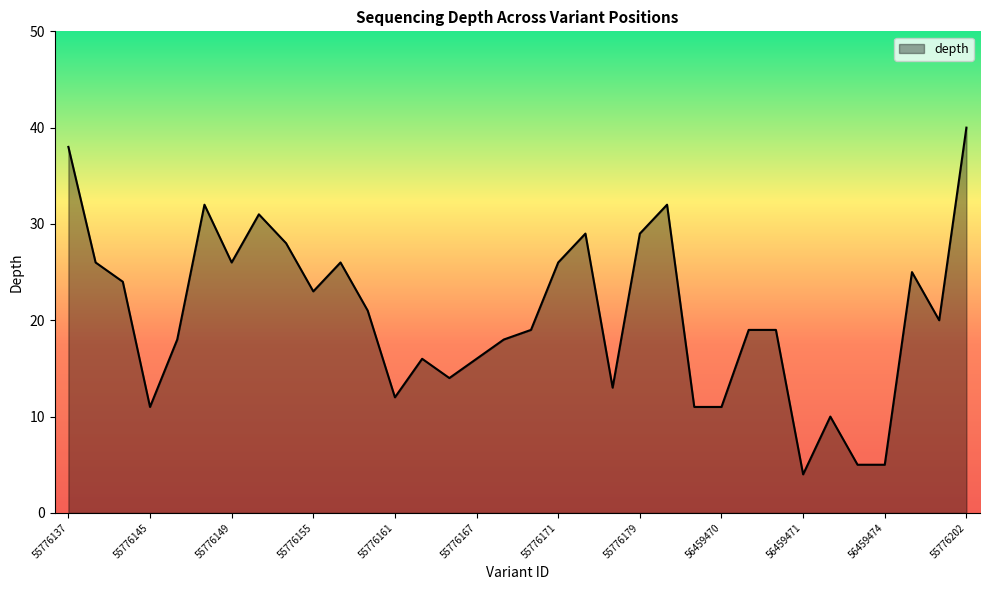

What is the greatest value displayed?

40